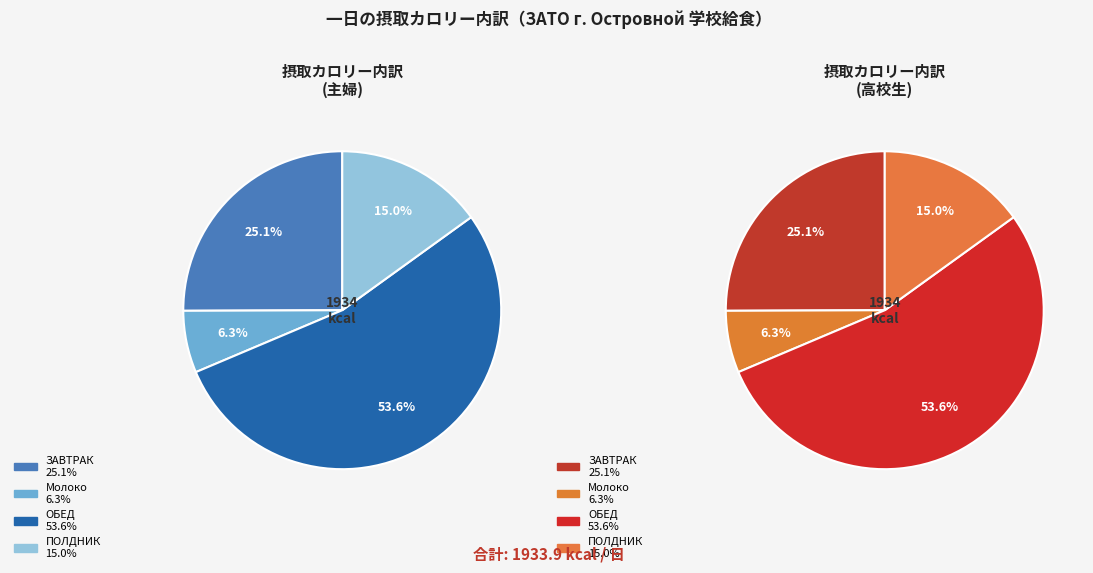

How many segments does this pie chart have?

4